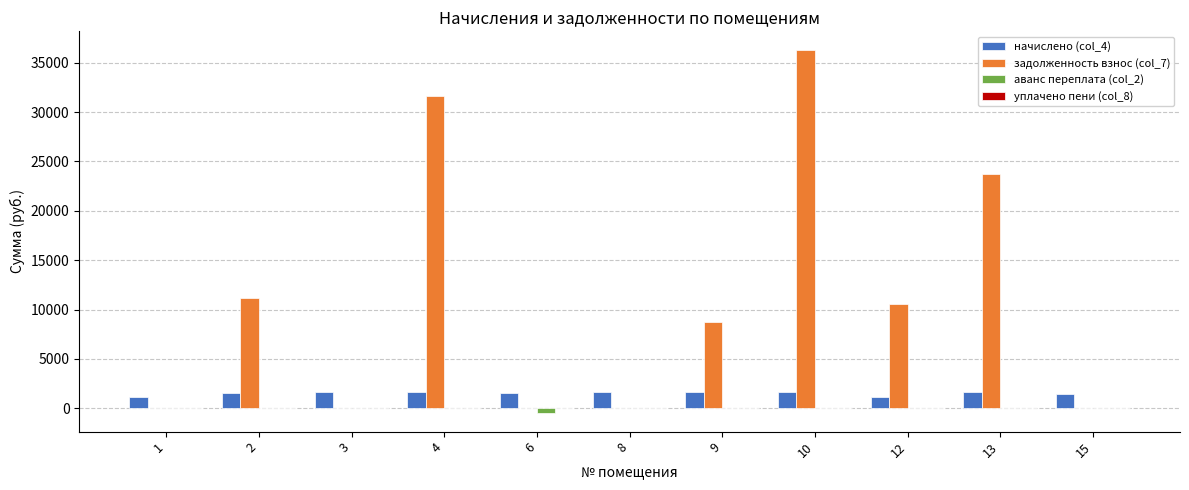

How many data points does each series have?

11